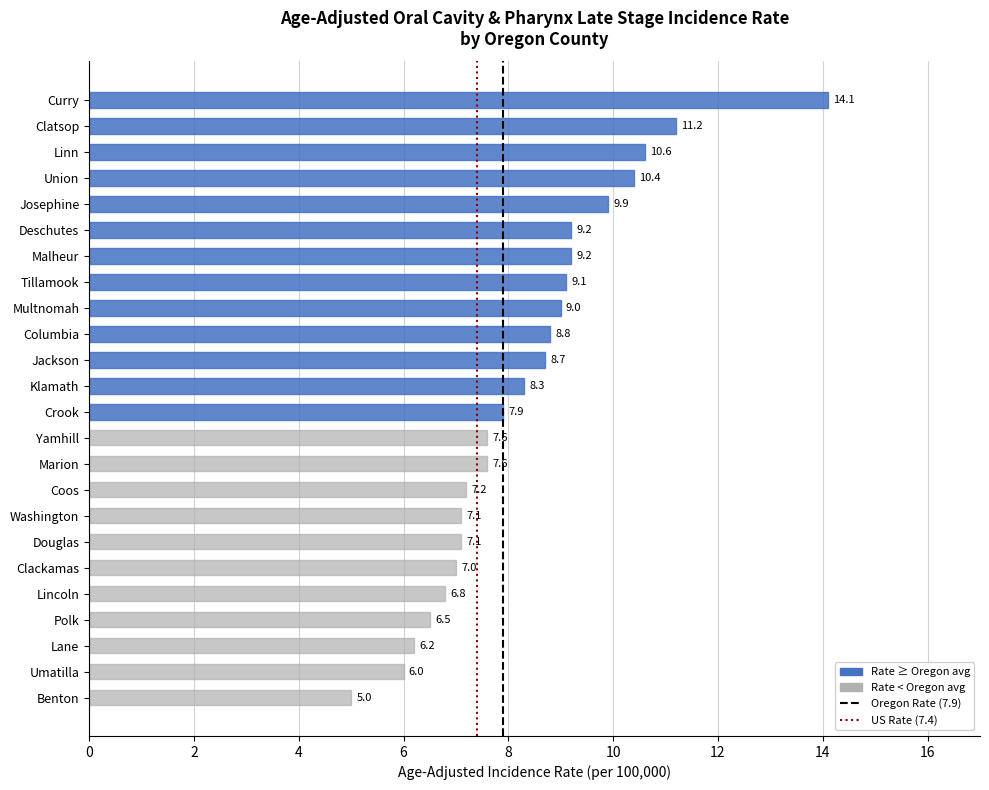

Reading bottom to top, what are all the values shown in this chart?

Benton=5.0	Umatilla=6.0	Lane=6.2	Polk=6.5	Lincoln=6.8	Clackamas=7.0	Douglas=7.1	Washington=7.1	Coos=7.2	Marion=7.6	Yamhill=7.6	Crook=7.9	Klamath=8.3	Jackson=8.7	Columbia=8.8	Multnomah=9.0	Tillamook=9.1	Malheur=9.2	Deschutes=9.2	Josephine=9.9	Union=10.4	Linn=10.6	Clatsop=11.2	Curry=14.1